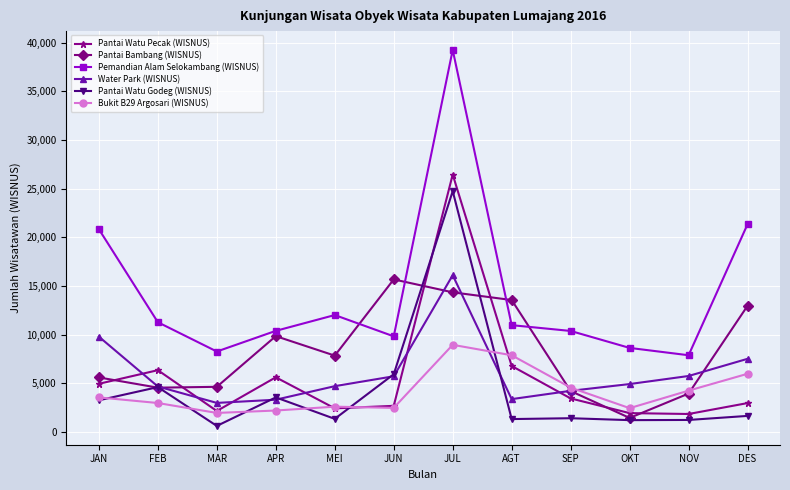

How many values in the Water Park (WISNUS) series are below 4933?

6